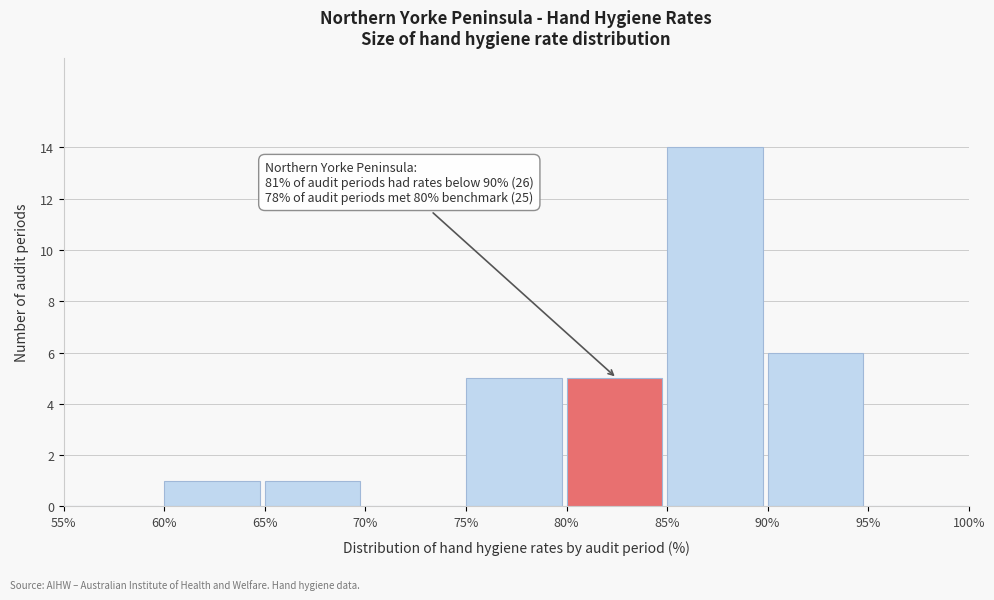

Which range on the x-axis has the tallest bar?

85% to 90%